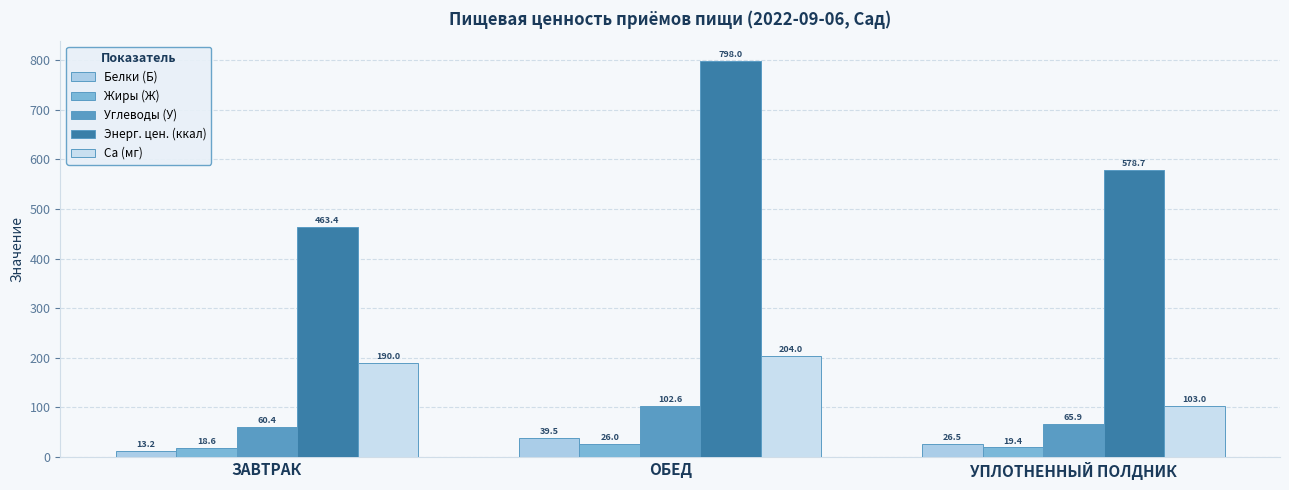

The value of Белки (Б) at УПЛОТНЕННЫЙ ПОЛДНИК is 26.5. True or false?

True